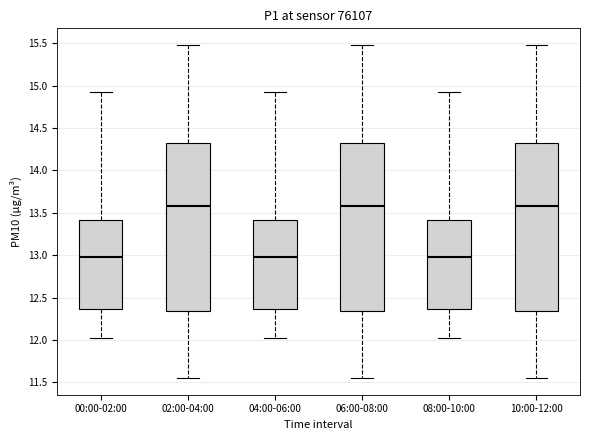

Reading left to right, read every box against the y-axis: the position of its median line, the range the box covers, and the ends of its whiskers. The values are not printed on the chart, so give them approximately, as read against the axis.

00:00-02:00: median 13.00, box 12.35 to 13.40, whiskers 12.00 to 14.95
02:00-04:00: median 13.60, box 12.35 to 14.30, whiskers 11.55 to 15.50
04:00-06:00: median 13.00, box 12.35 to 13.40, whiskers 12.00 to 14.95
06:00-08:00: median 13.60, box 12.35 to 14.30, whiskers 11.55 to 15.50
08:00-10:00: median 13.00, box 12.35 to 13.40, whiskers 12.00 to 14.95
10:00-12:00: median 13.60, box 12.35 to 14.30, whiskers 11.55 to 15.50